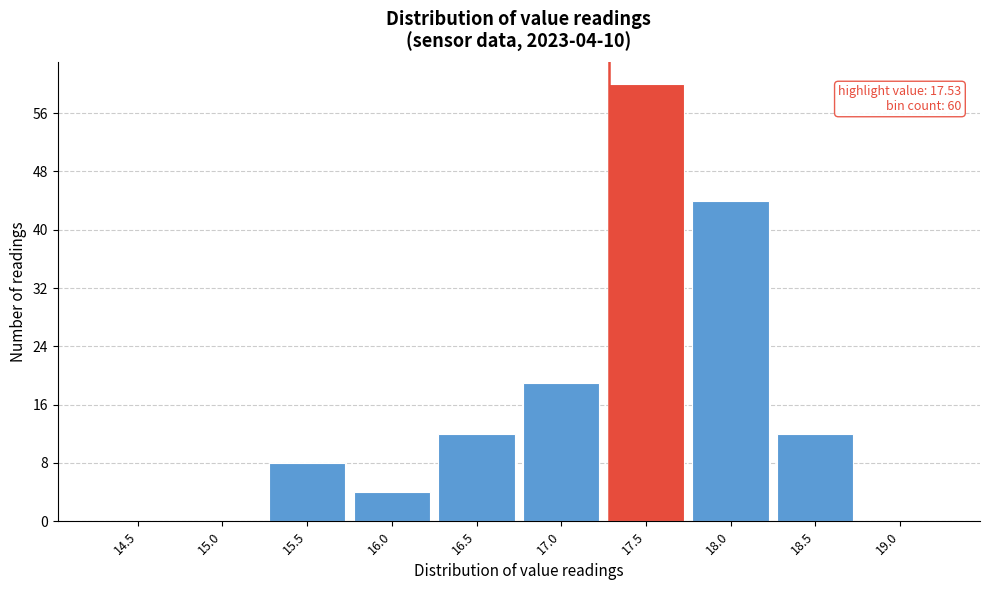

Reading left to right, extract all data points from this chart.

14.5=0	15.0=0	15.5=8	16.0=4	16.5=12	17.0=19	17.5=60	18.0=44	18.5=12	19.0=0